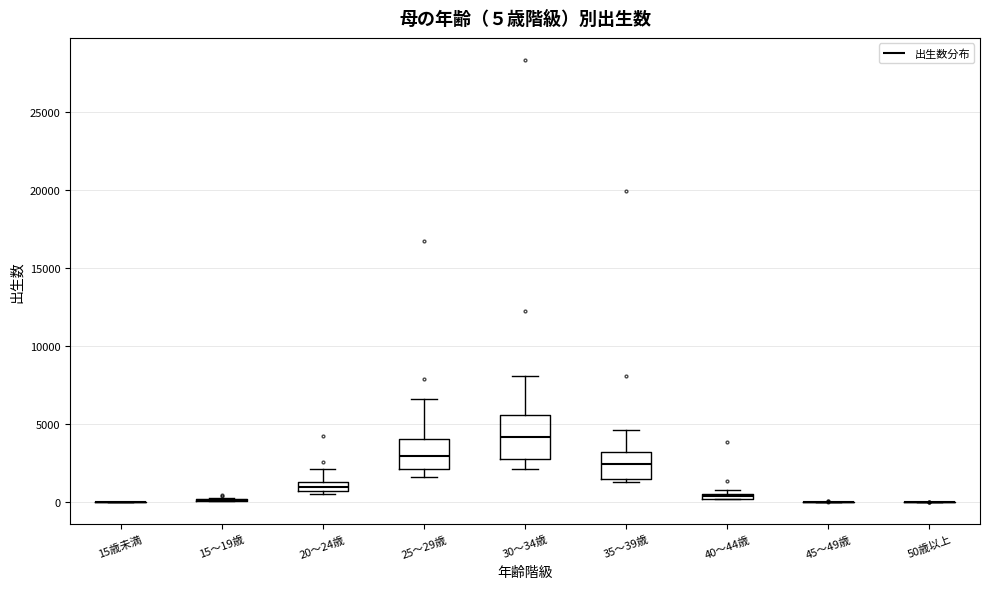

Which box is the tallest, from its lower edge to its upper edge?

30～34歳